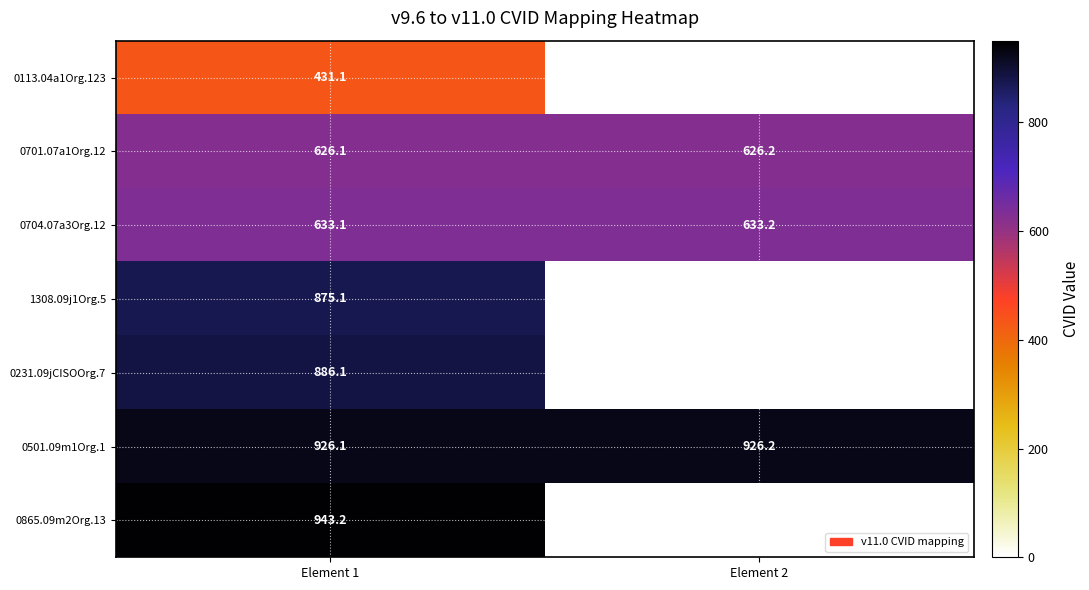

What is the spread (max minus min) of values at Element 1?

512.1